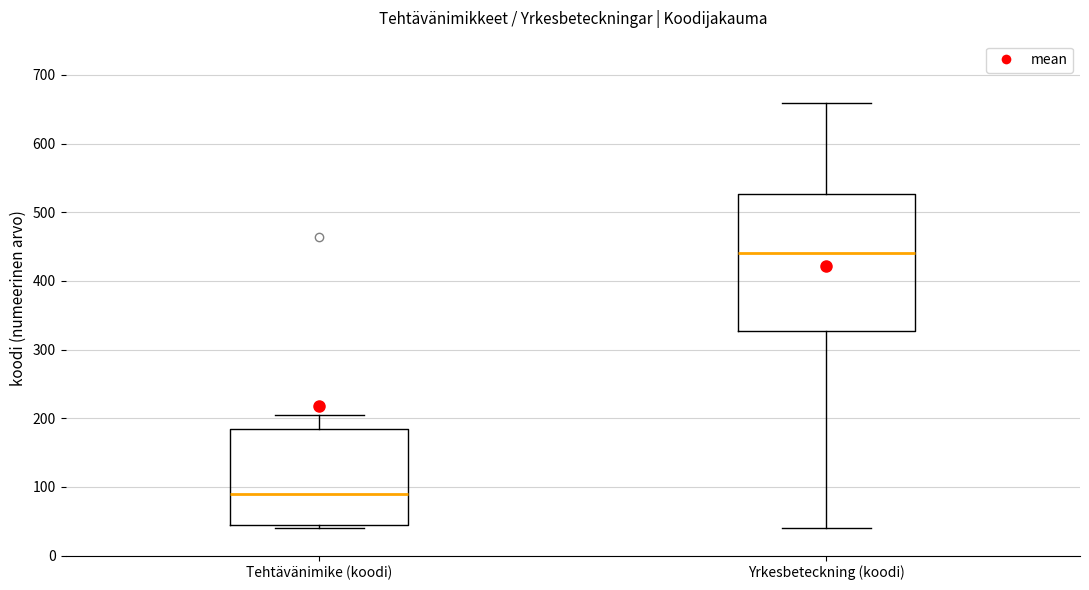

Reading left to right, transcribe this box plot: for each box, give where its median line is, the range the box spans, and where its two whiskers end, as read against the y-axis. The values are not printed on the chart, so give them approximately, as read against the axis.

Tehtävänimike (koodi): median 90, box 40 to 190, whiskers 40 (just below the box's lower edge) to 210
Yrkesbeteckning (koodi): median 440, box 330 to 530, whiskers 40 to 660